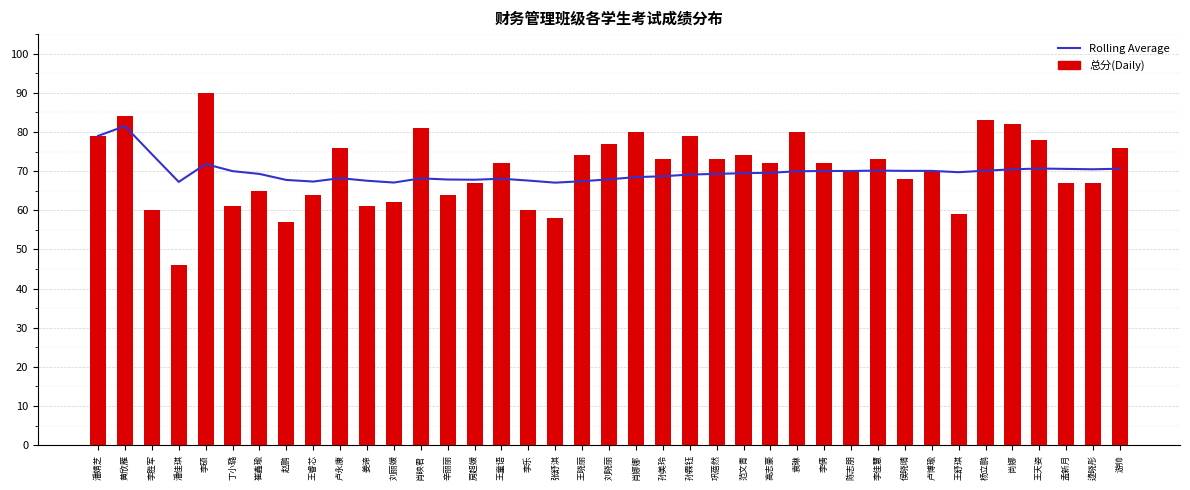

What is the maximum value shown in the chart?

90.0